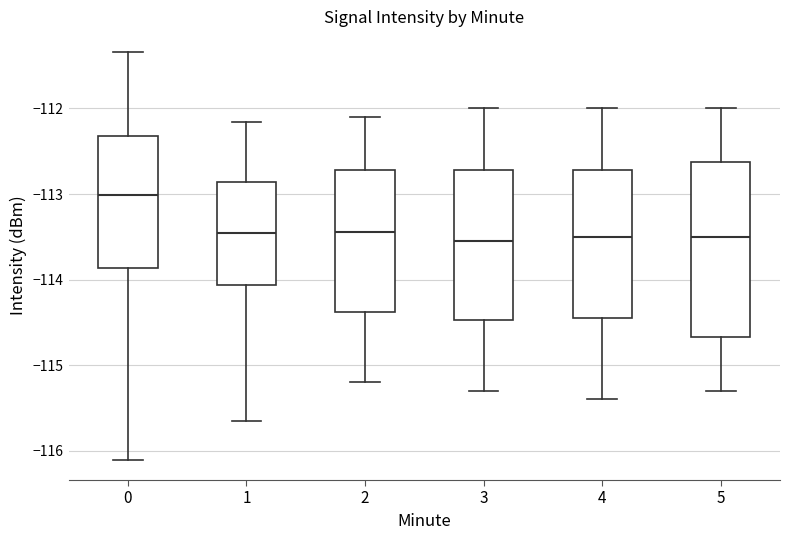

Comparing the boxes themselves (not the whiskers), which one is the tallest?

5